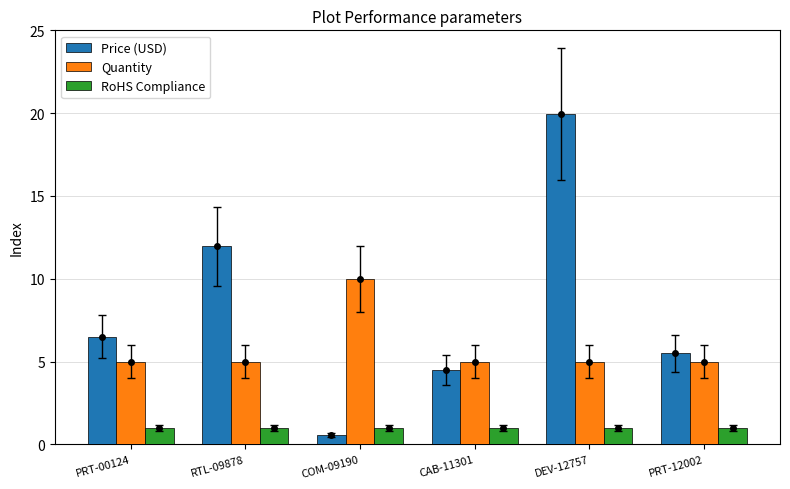

What position from the right is PRT-00124?

6